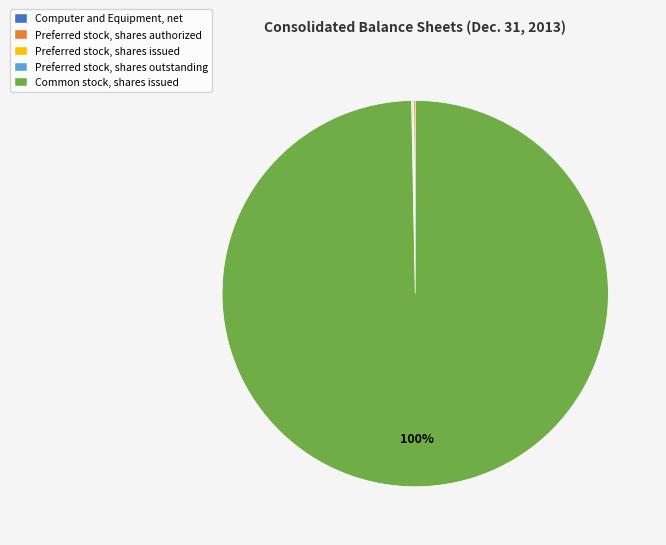

What is the largest slice in the pie chart?

Common stock, shares issued